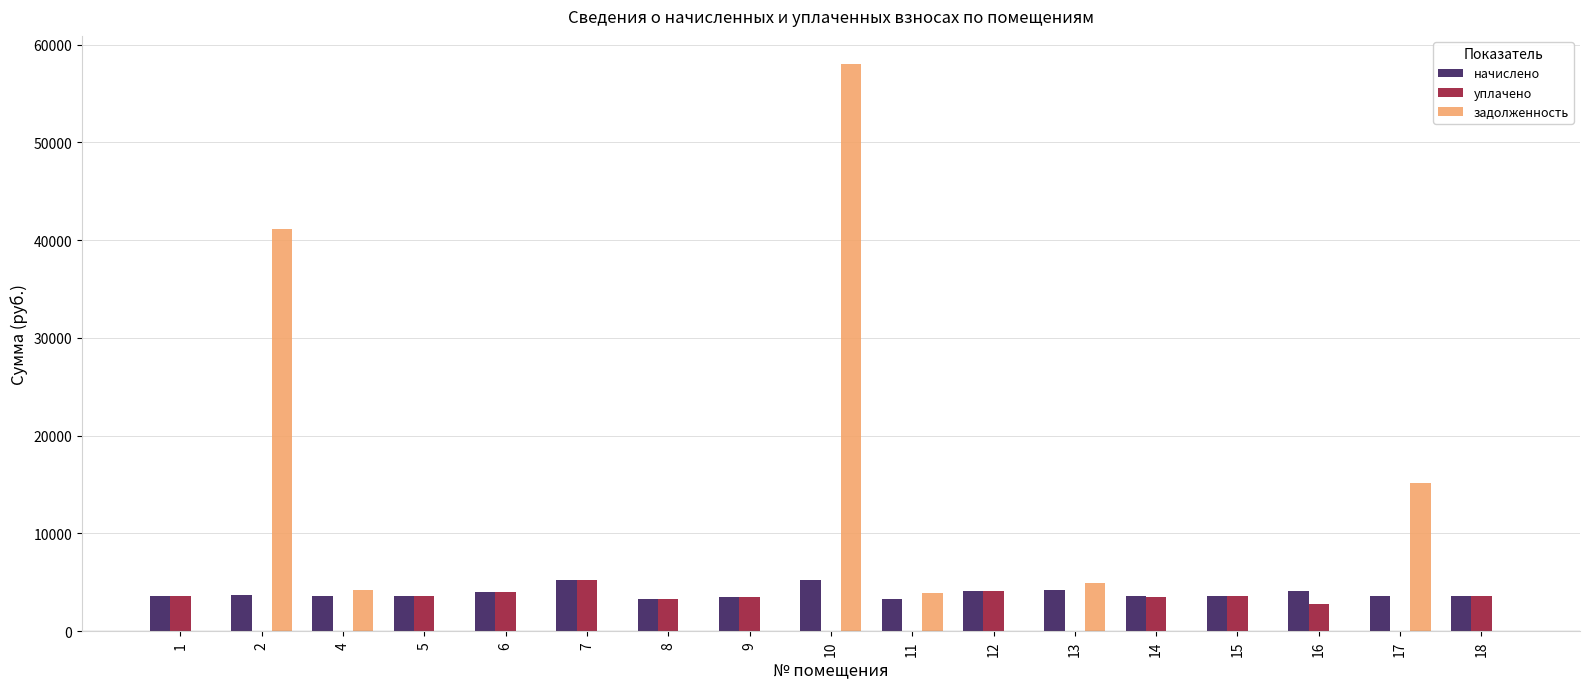

What value does the задолженность series have at 11?

3863.7